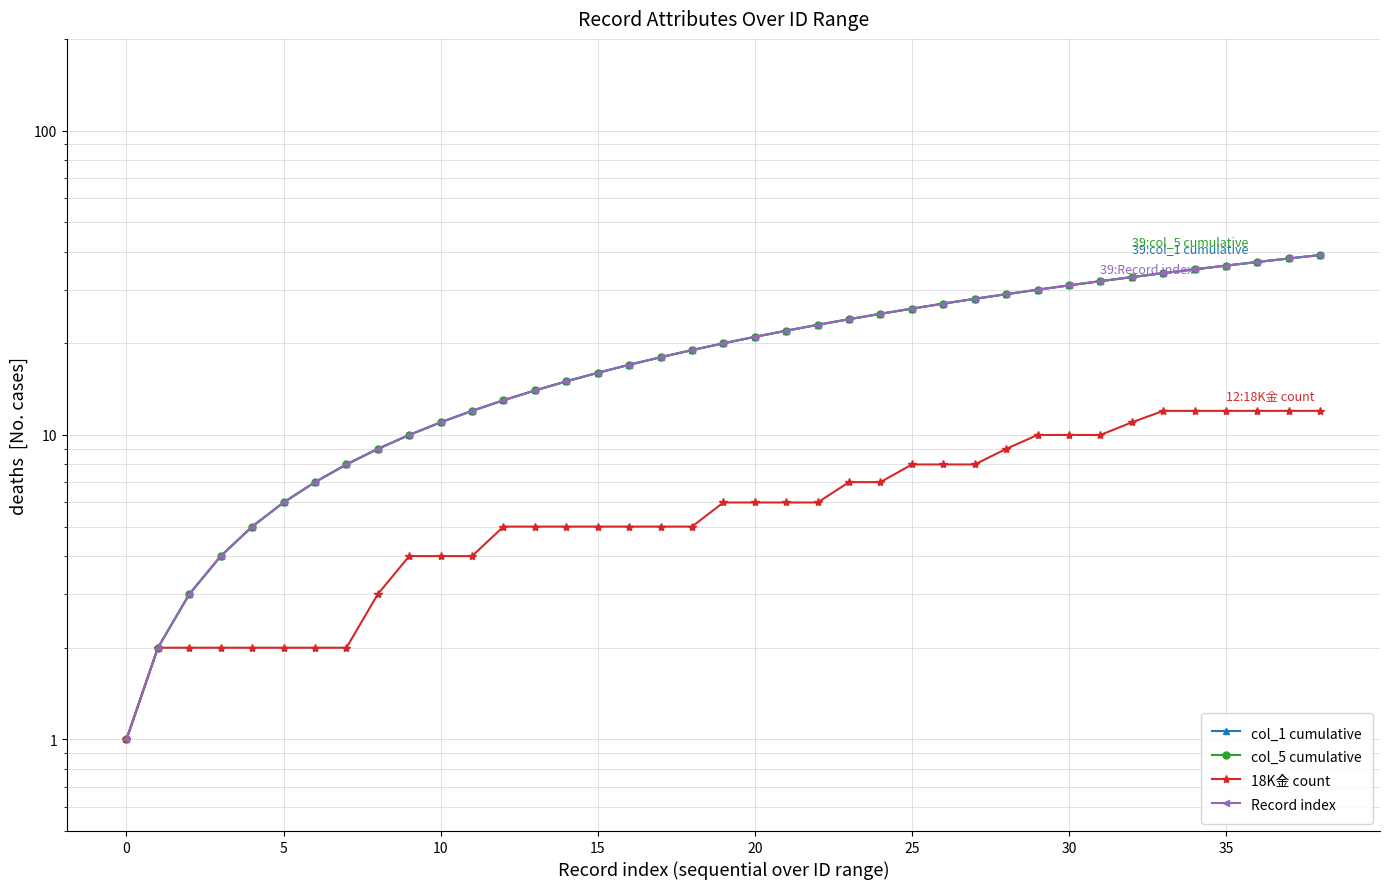

How many distinct data groups are displayed?

4